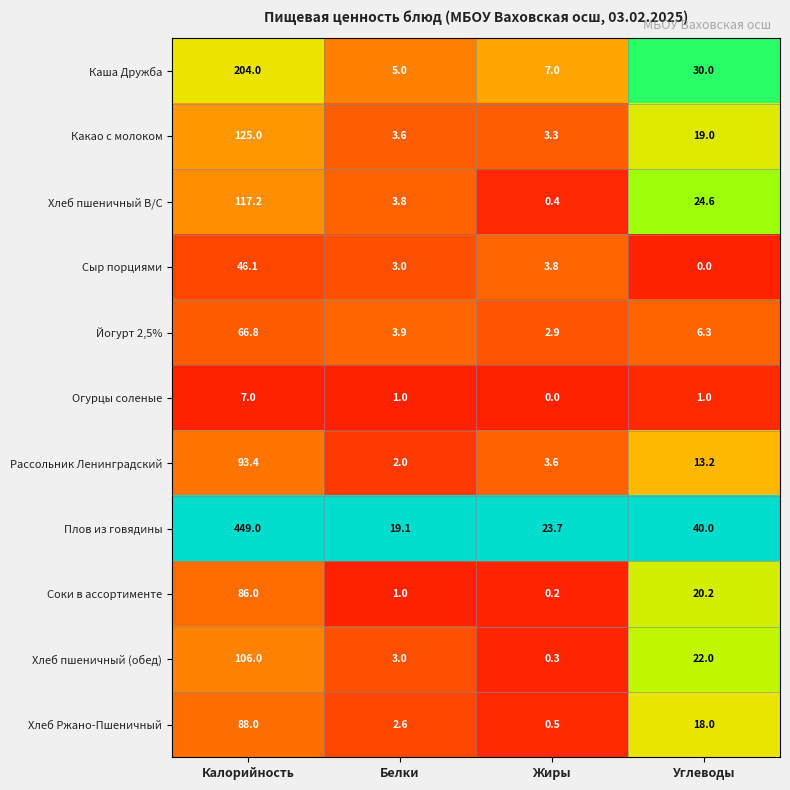

What is the approximate value of Йогурт 2,5% at Калорийность?

66.8